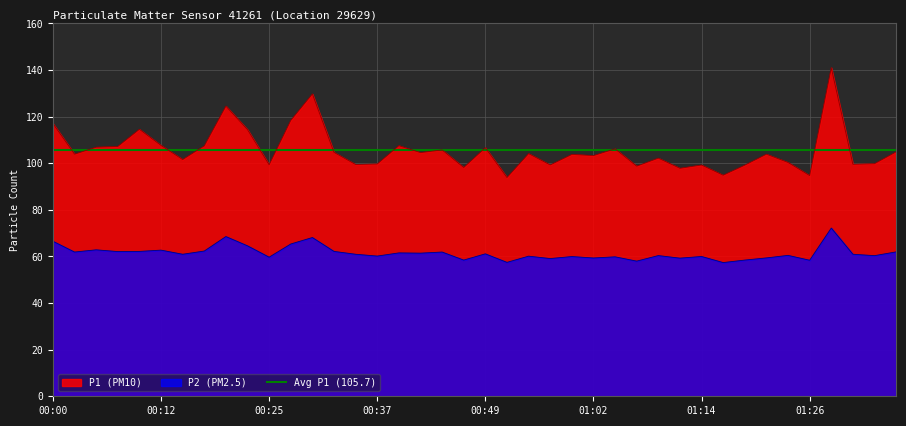

Does the chart have visible grid lines?

Yes